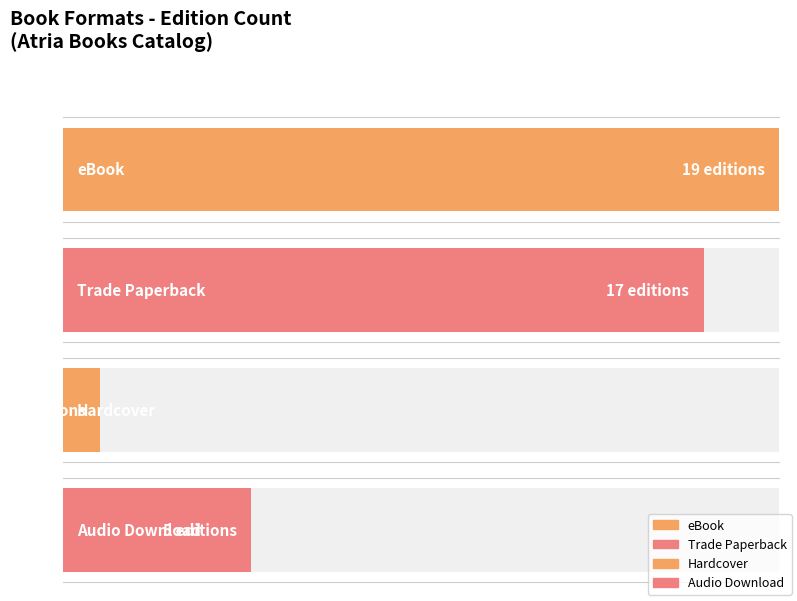

Which label corresponds to the largest value in the chart?

eBook